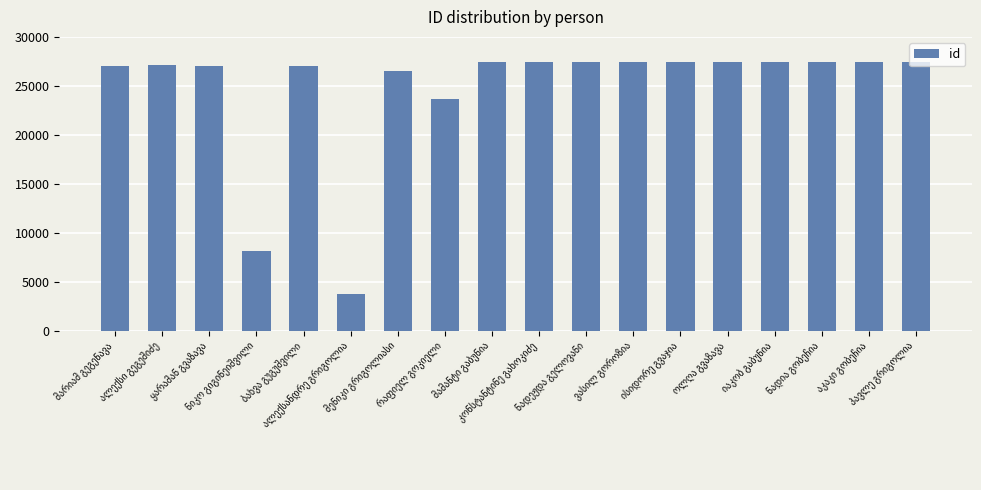

What is the maximum value shown in the chart?

27440